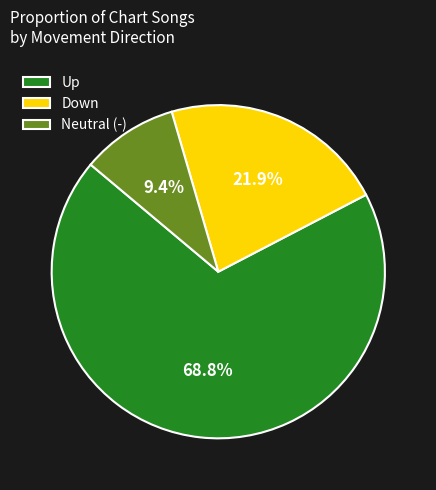

Which has a higher value, Up or Down?

Up